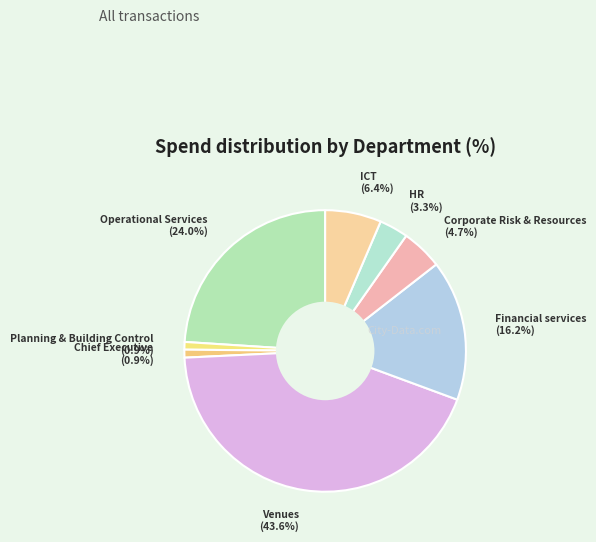

How many slices are in this pie chart?

8